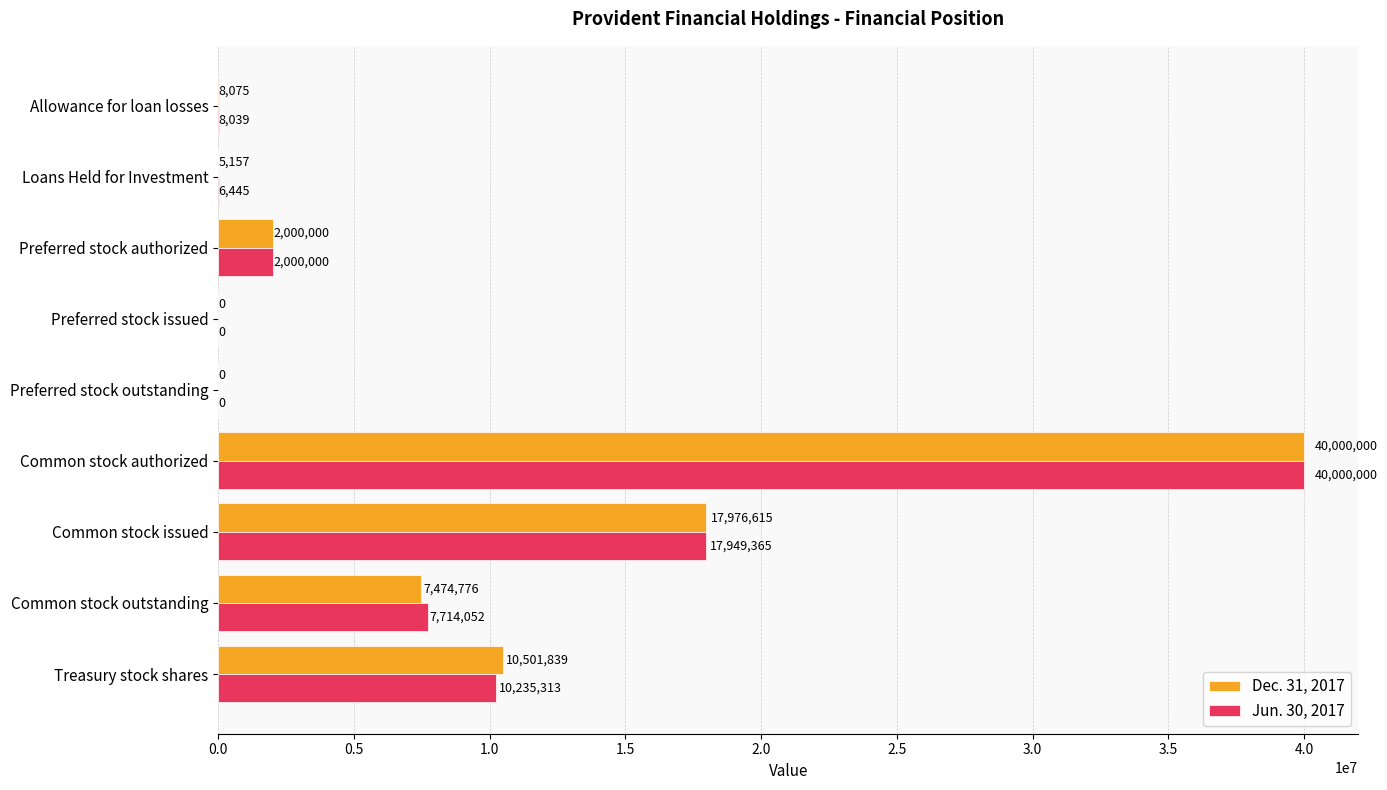

True or false: Dec. 31, 2017 has a value of 0 at Preferred stock outstanding.

True